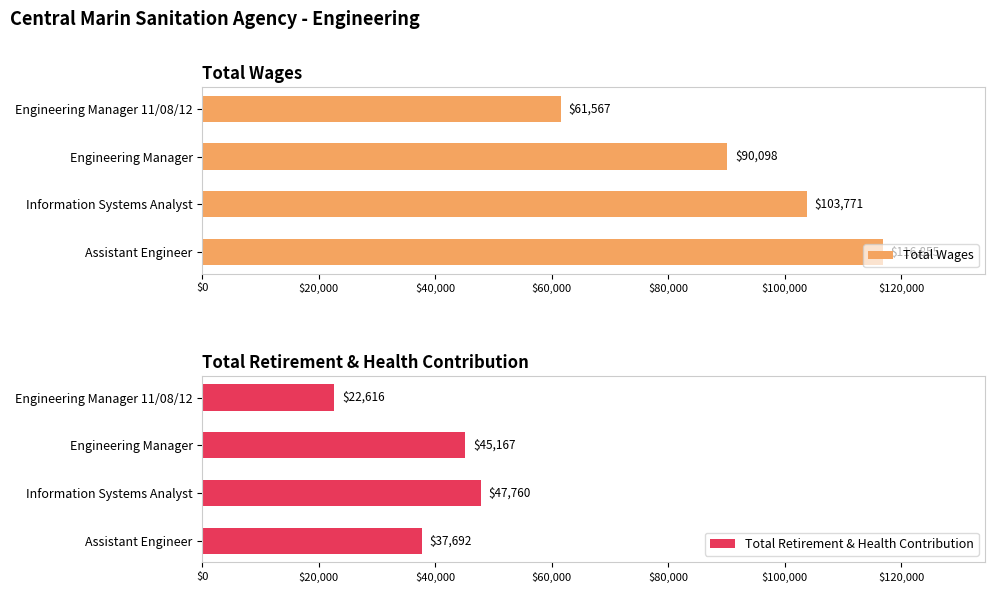

How many data points in Total Retirement & Health Contribution are less than 45167?

2